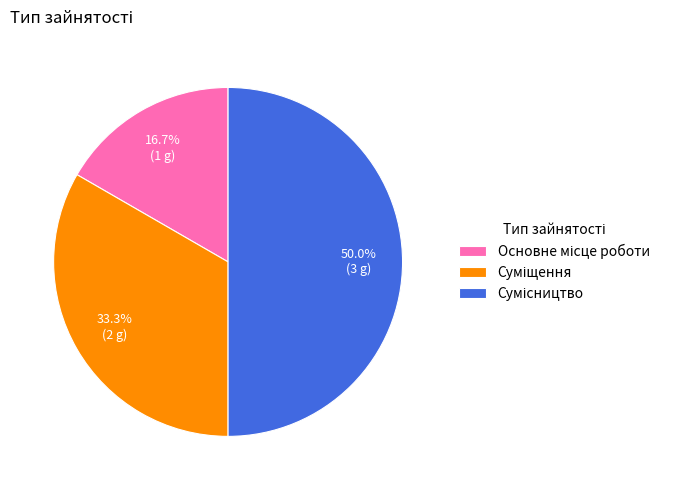

Is the sum of Суміщення and Сумісництво greater than half?

Yes